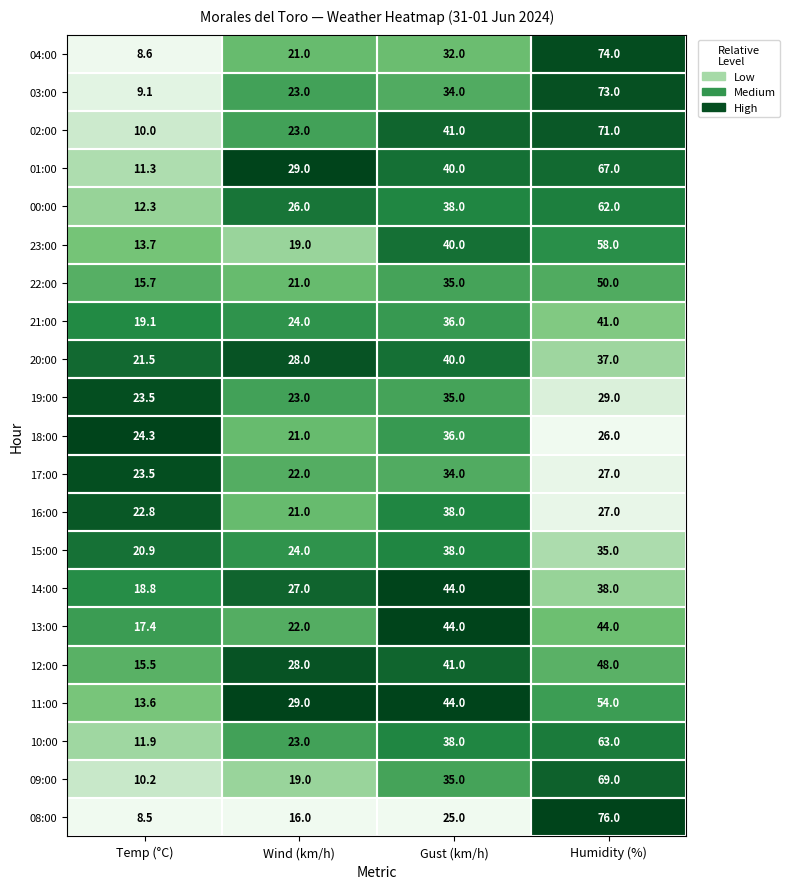

What is the sum of all 22:00 values?

121.7